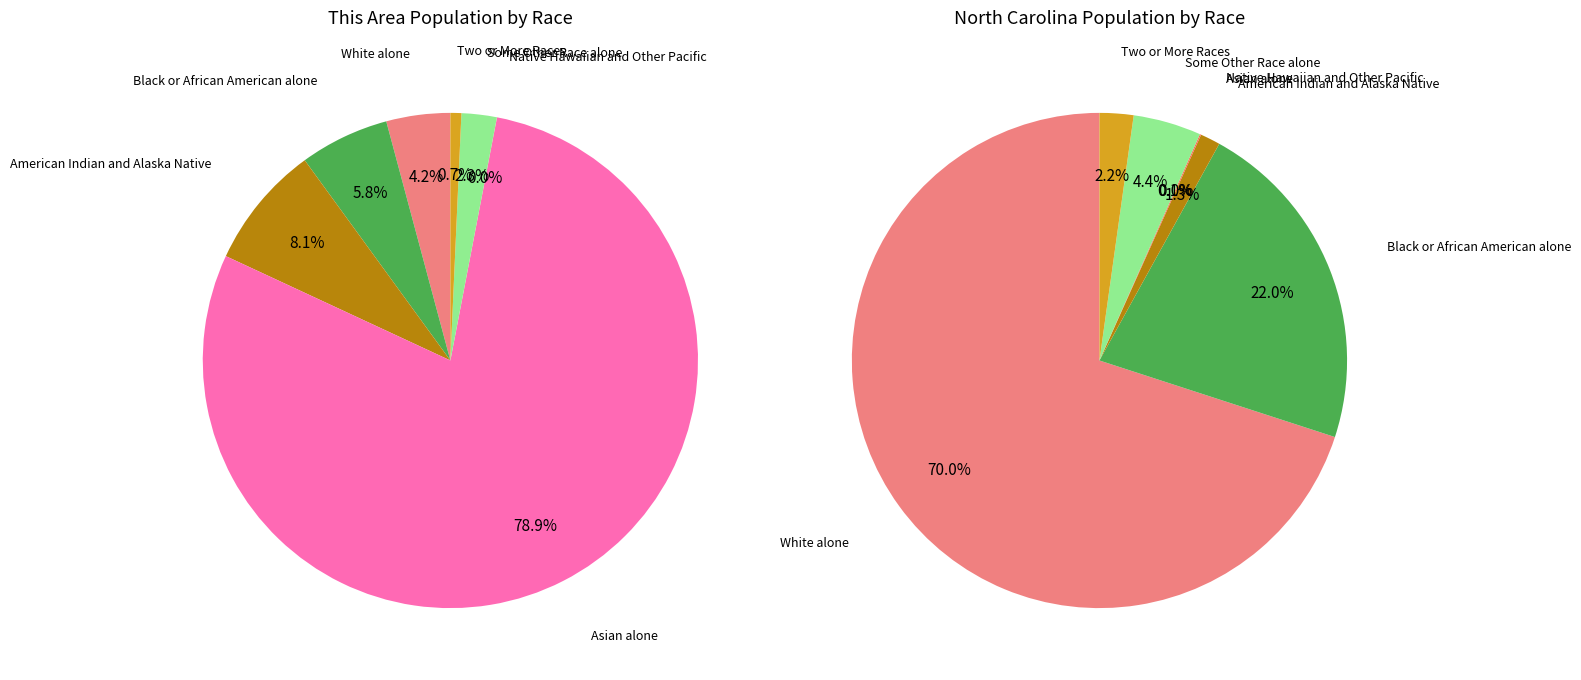

True or false: American Indian and Alaska Native accounts for 8% of the total.

True